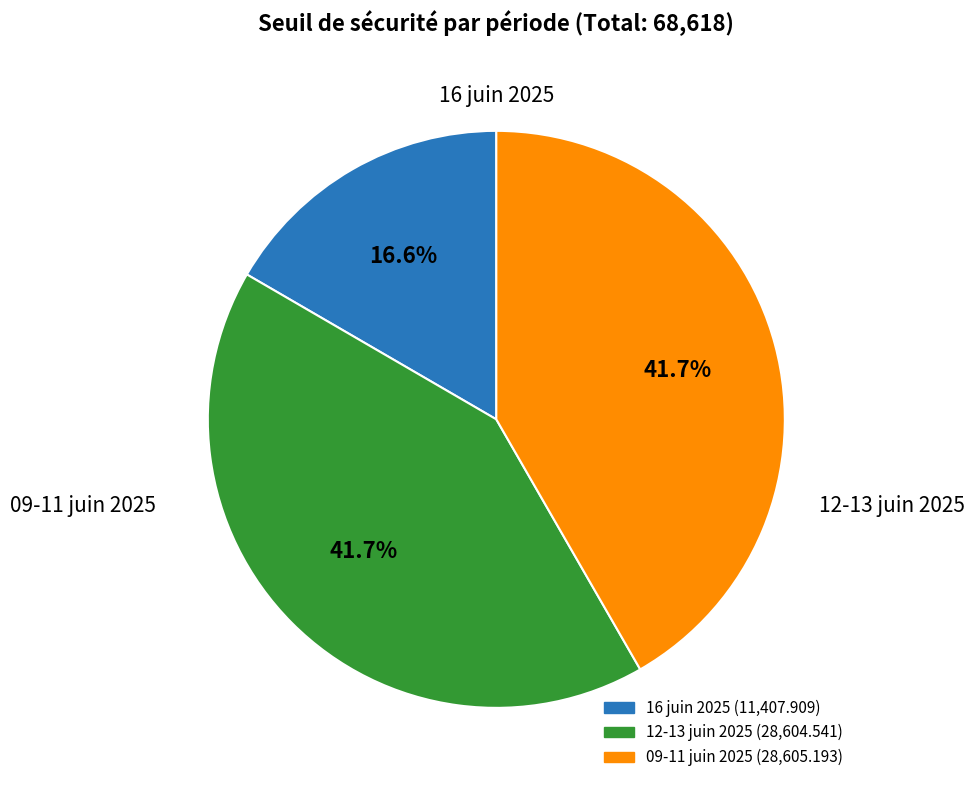

Does any single category account for the majority?

No